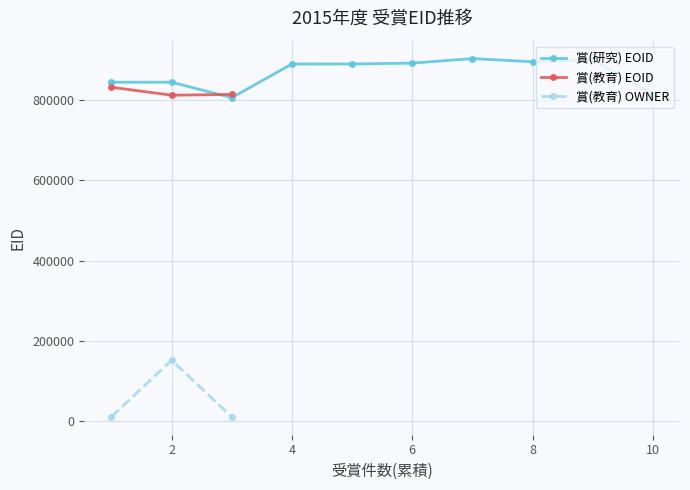

What is the value of the 賞(教育) EOID point at the 2nd from the left?

811820